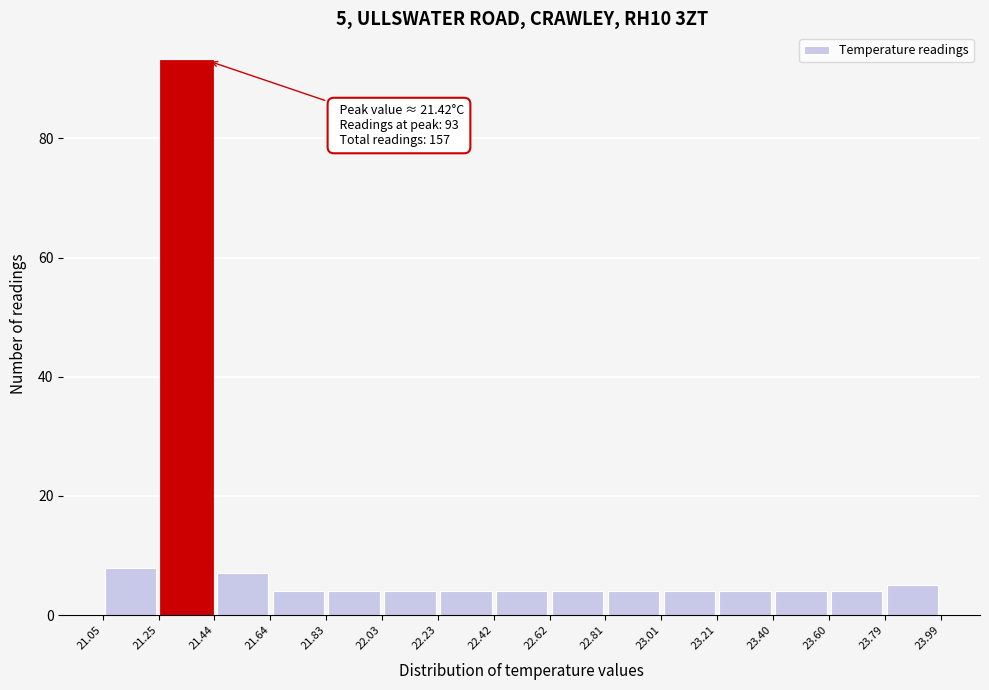

Over which range of the x-axis is the bar tallest?

21.25 to 21.44